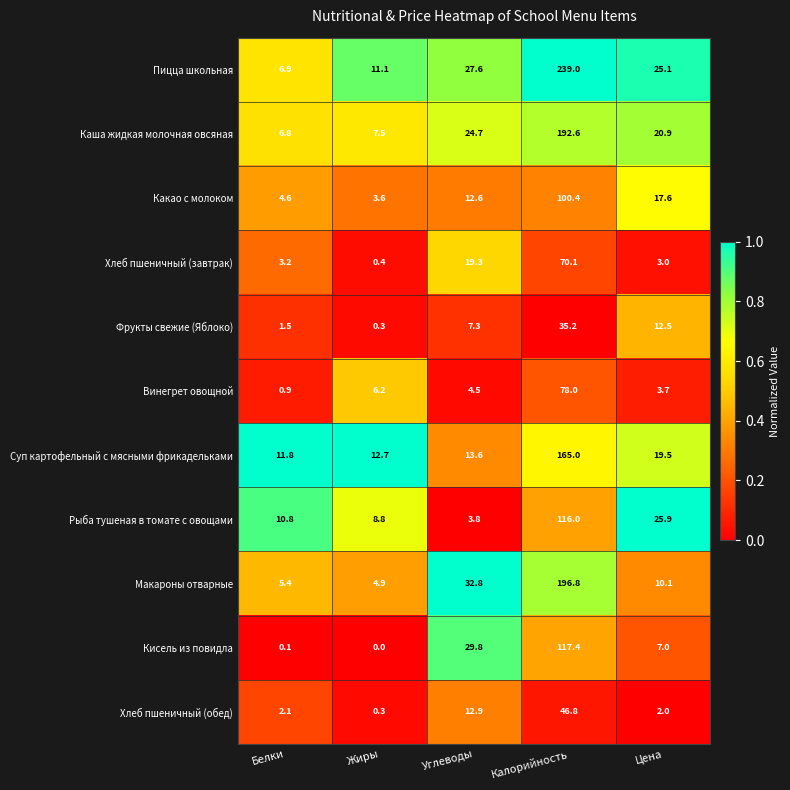

Which series has the largest total across all categories?

Пицца школьная